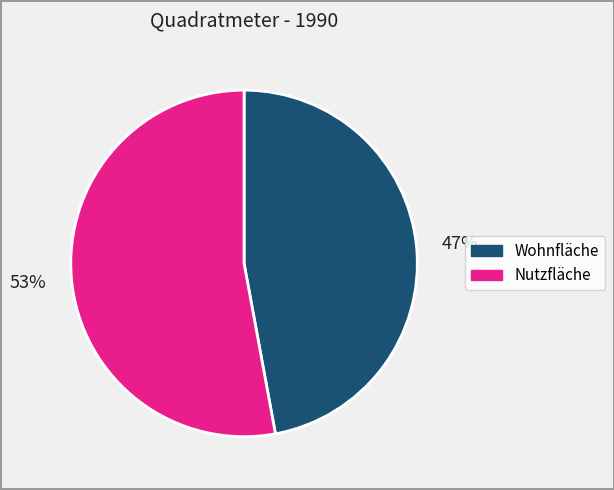

Do Wohnfläche and Nutzfläche together represent more than half of the pie?

Yes